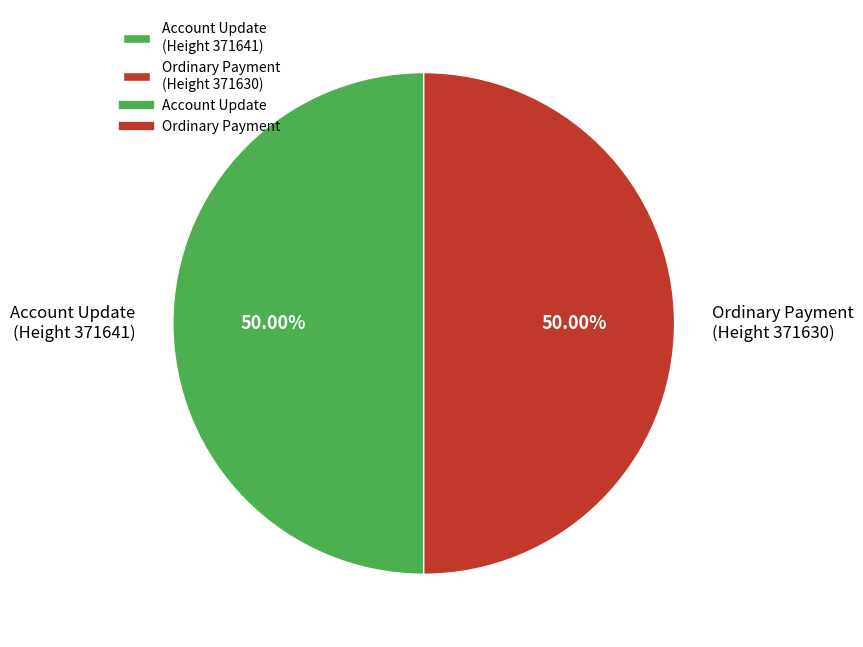

What is the ratio of the value at Account Update (Height 371641) to the value at Ordinary Payment (Height 371630)?

1.0